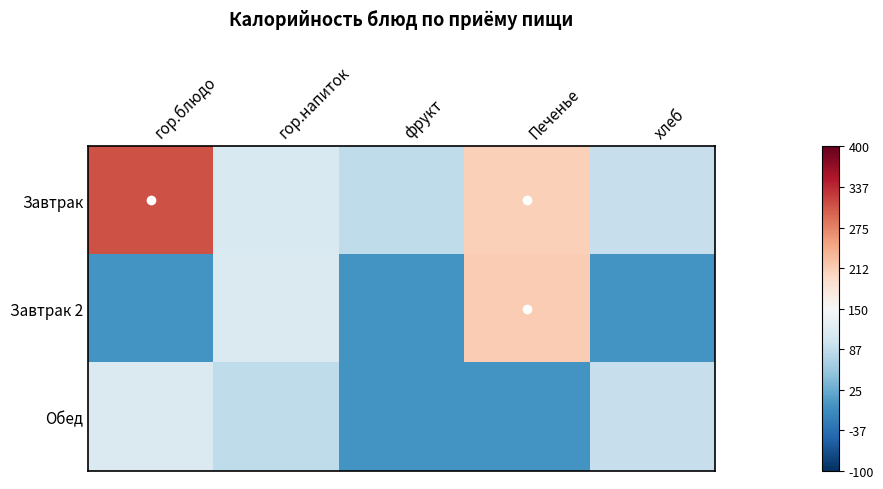

What is the difference between the highest and lowest values at фрукт?

0.3